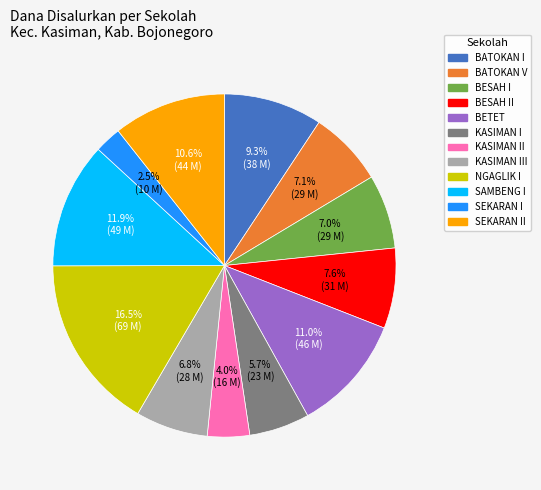

Does any single category account for the majority?

No